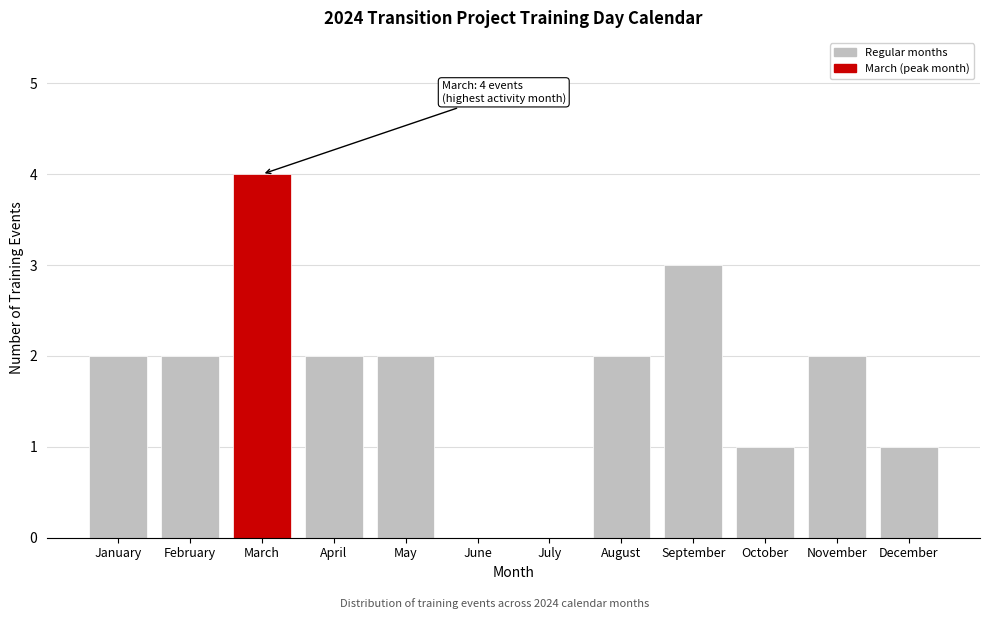

Reading left to right, extract all data points from this chart.

January=2	February=2	March=4	April=2	May=2	June=0	July=0	August=2	September=3	October=1	November=2	December=1